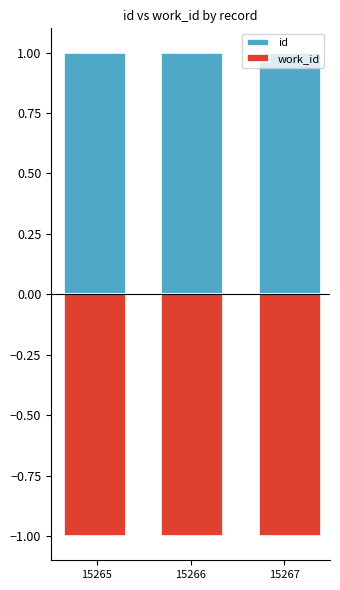

Count the id values in the range 0 to 1.

3